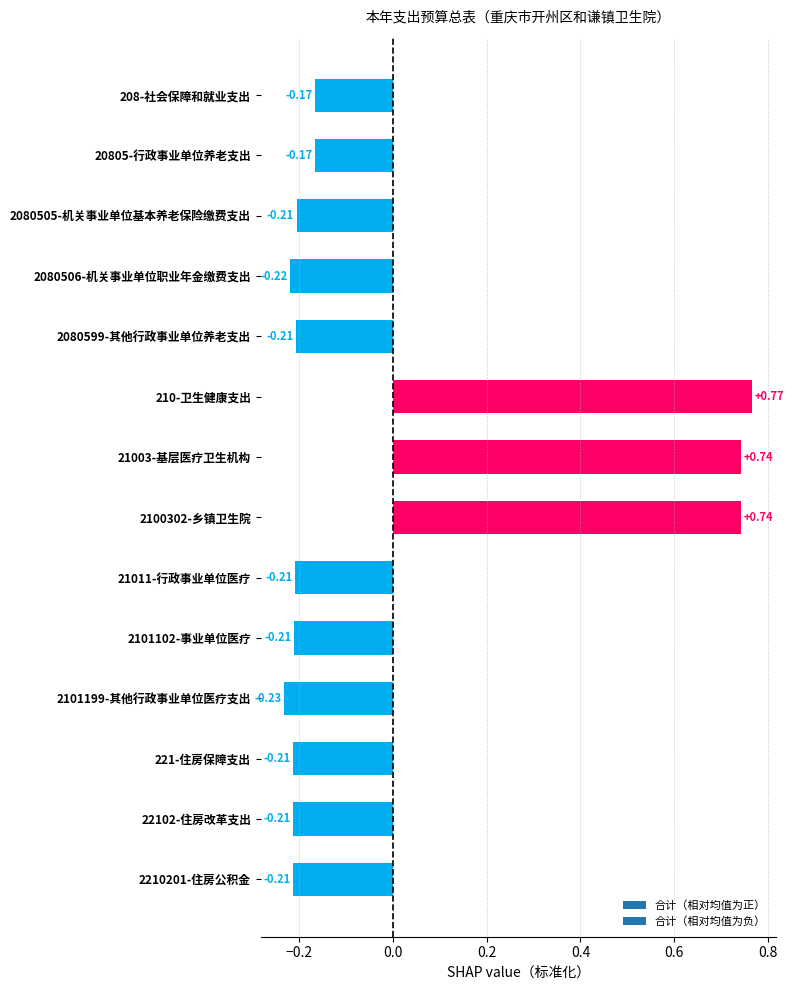

The value at 2100302-乡镇卫生院 is 0.3. True or false?

False